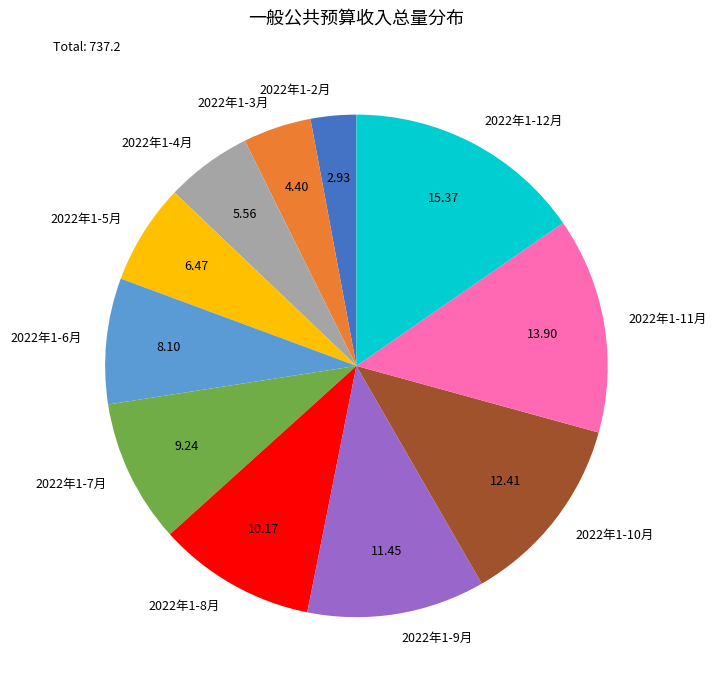

Rank the categories by value from highest to lowest.

2022年1-12月, 2022年1-11月, 2022年1-10月, 2022年1-9月, 2022年1-8月, 2022年1-7月, 2022年1-6月, 2022年1-5月, 2022年1-4月, 2022年1-3月, 2022年1-2月